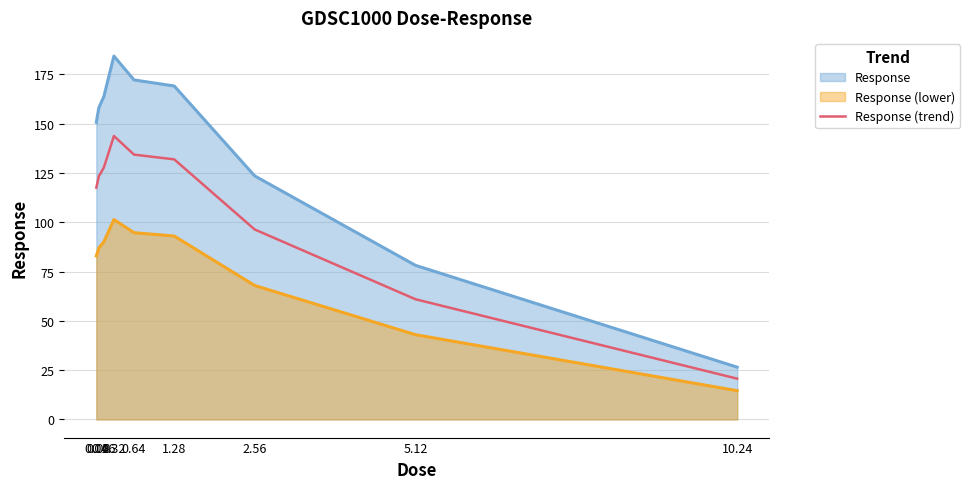

Which series has the widest spread of values?

Response